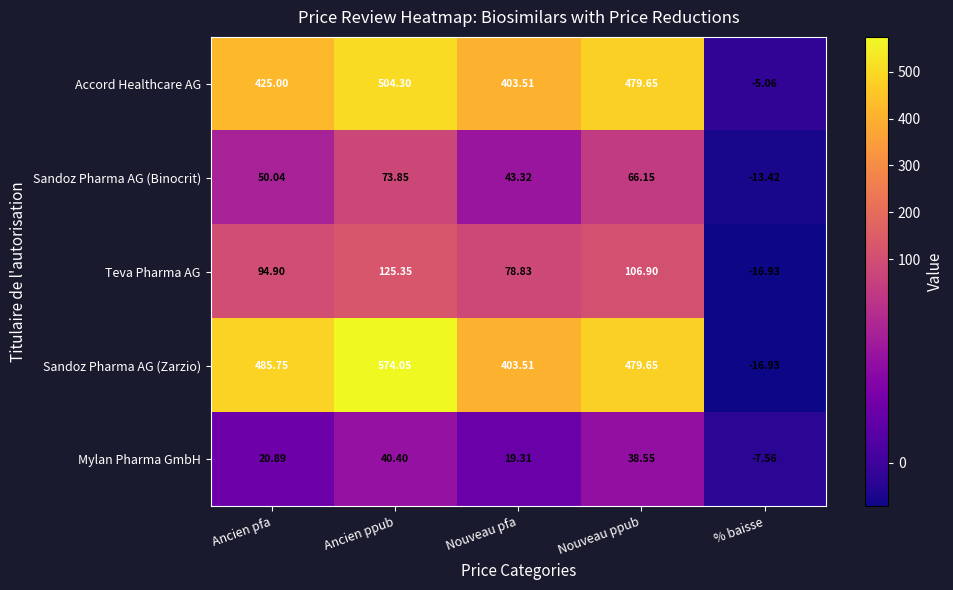

At which label is Teva Pharma AG closest to 54?

Nouveau pfa